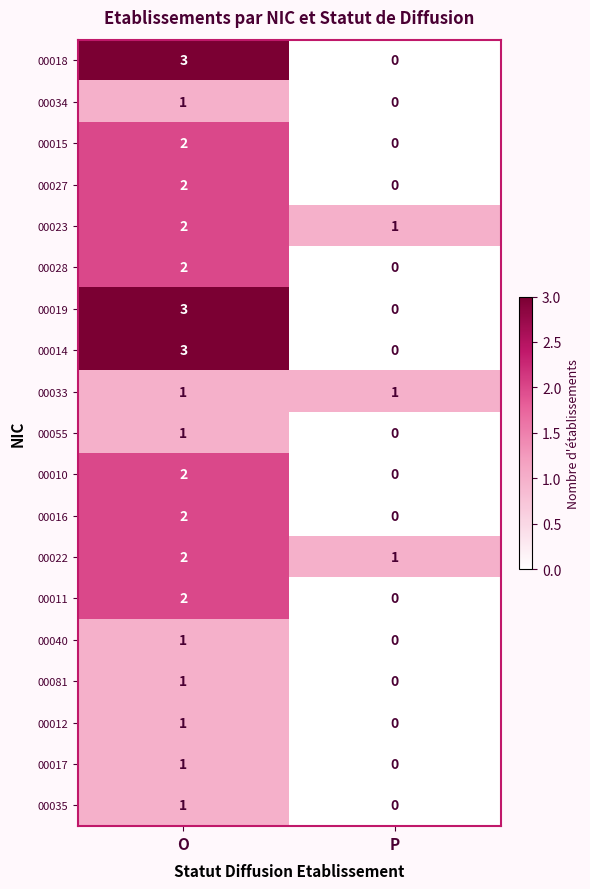

What is the sum of the 00023 values at P and O?

3